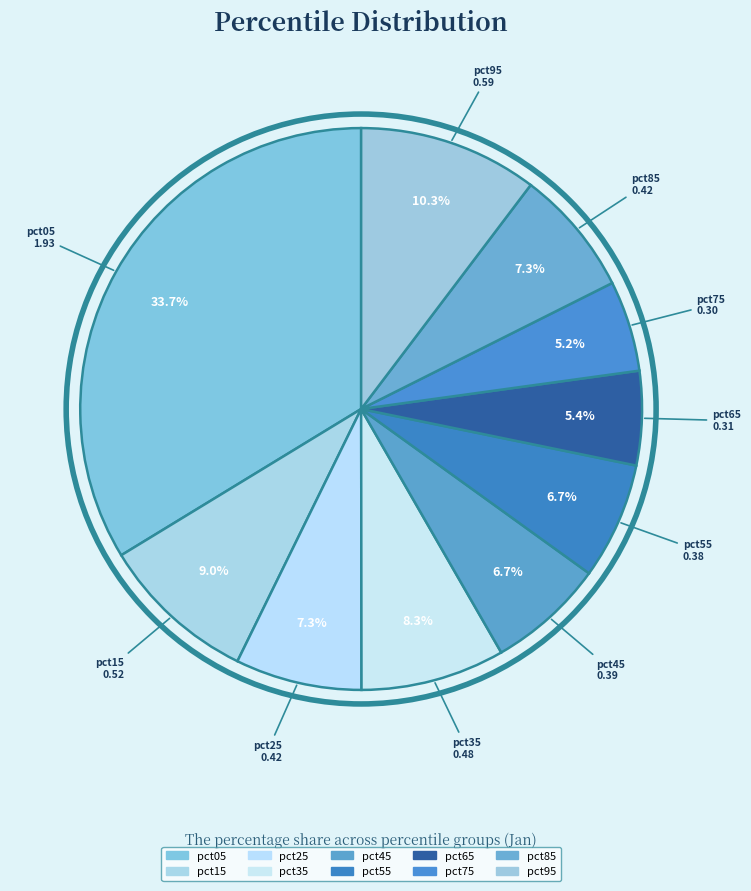

The pct65 slice represents 11% of the pie. True or false?

False